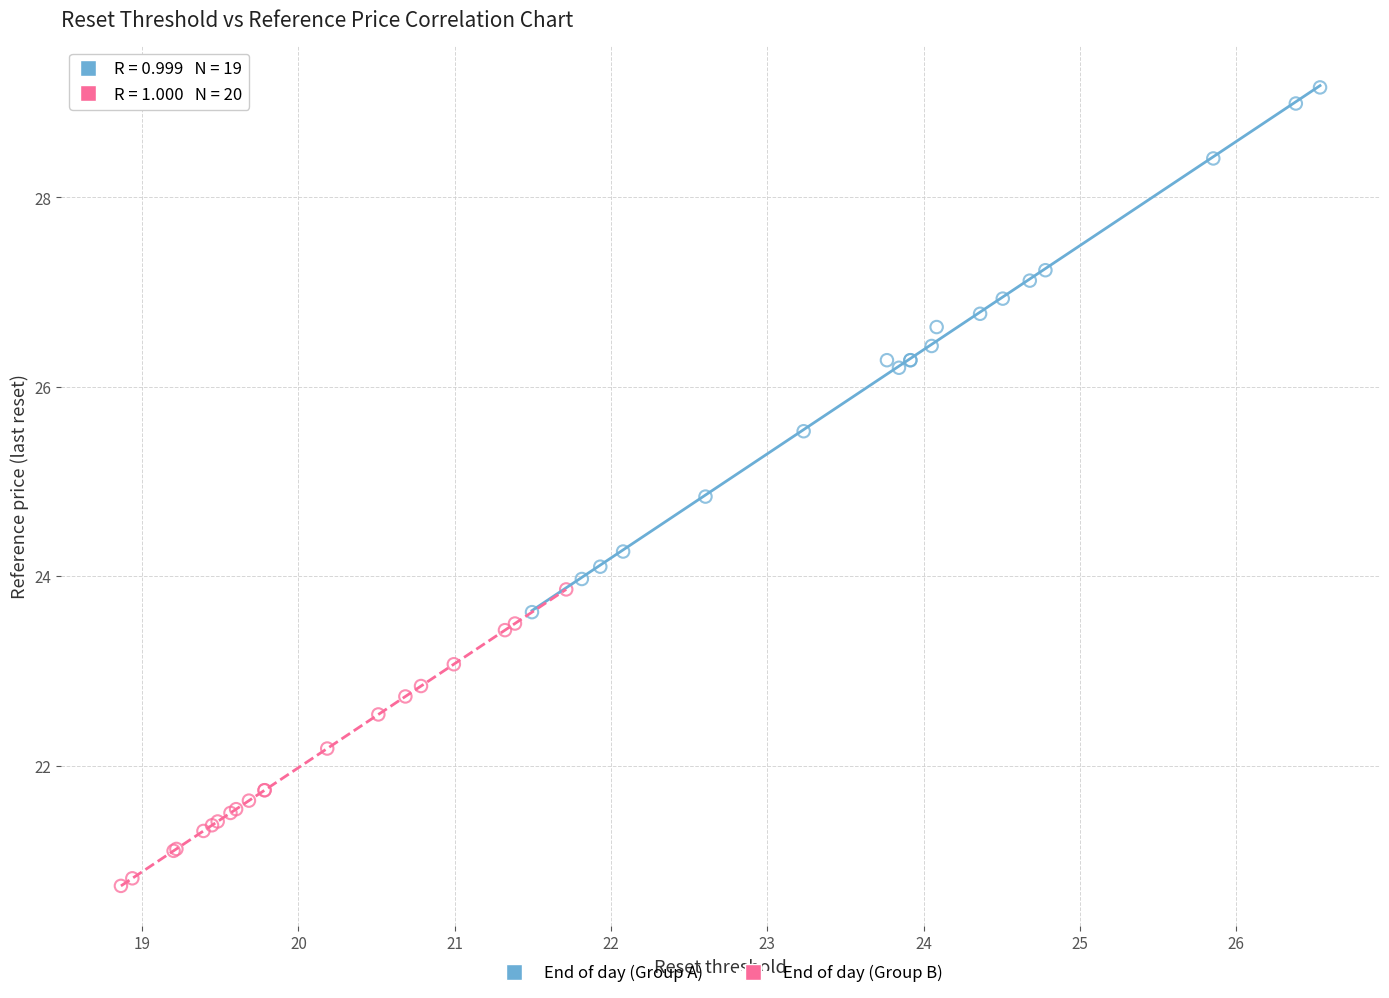

Which series has the widest spread of Y values?

End of day (Group A)